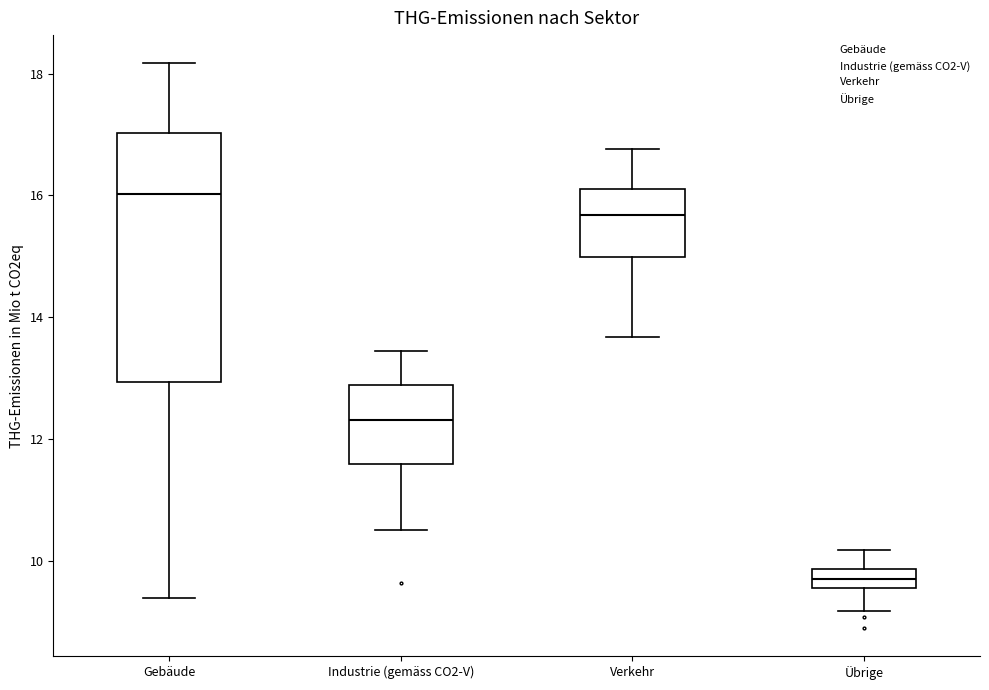

Reading left to right, read every box against the y-axis: the position of its median line, the range the box covers, and the ends of its whiskers. The values are not printed on the chart, so give them approximately, as read against the axis.

Gebäude: median 16.0, box 13.0 to 17.0, whiskers 9.4 to 18.2
Industrie (gemäss CO2-V): median 12.4, box 11.6 to 12.8, whiskers 10.6 to 13.4
Verkehr: median 15.6, box 15.0 to 16.2, whiskers 13.6 to 16.8
Übrige: median 9.8 (inside the box), box 9.6 to 9.8, whiskers 9.2 to 10.2